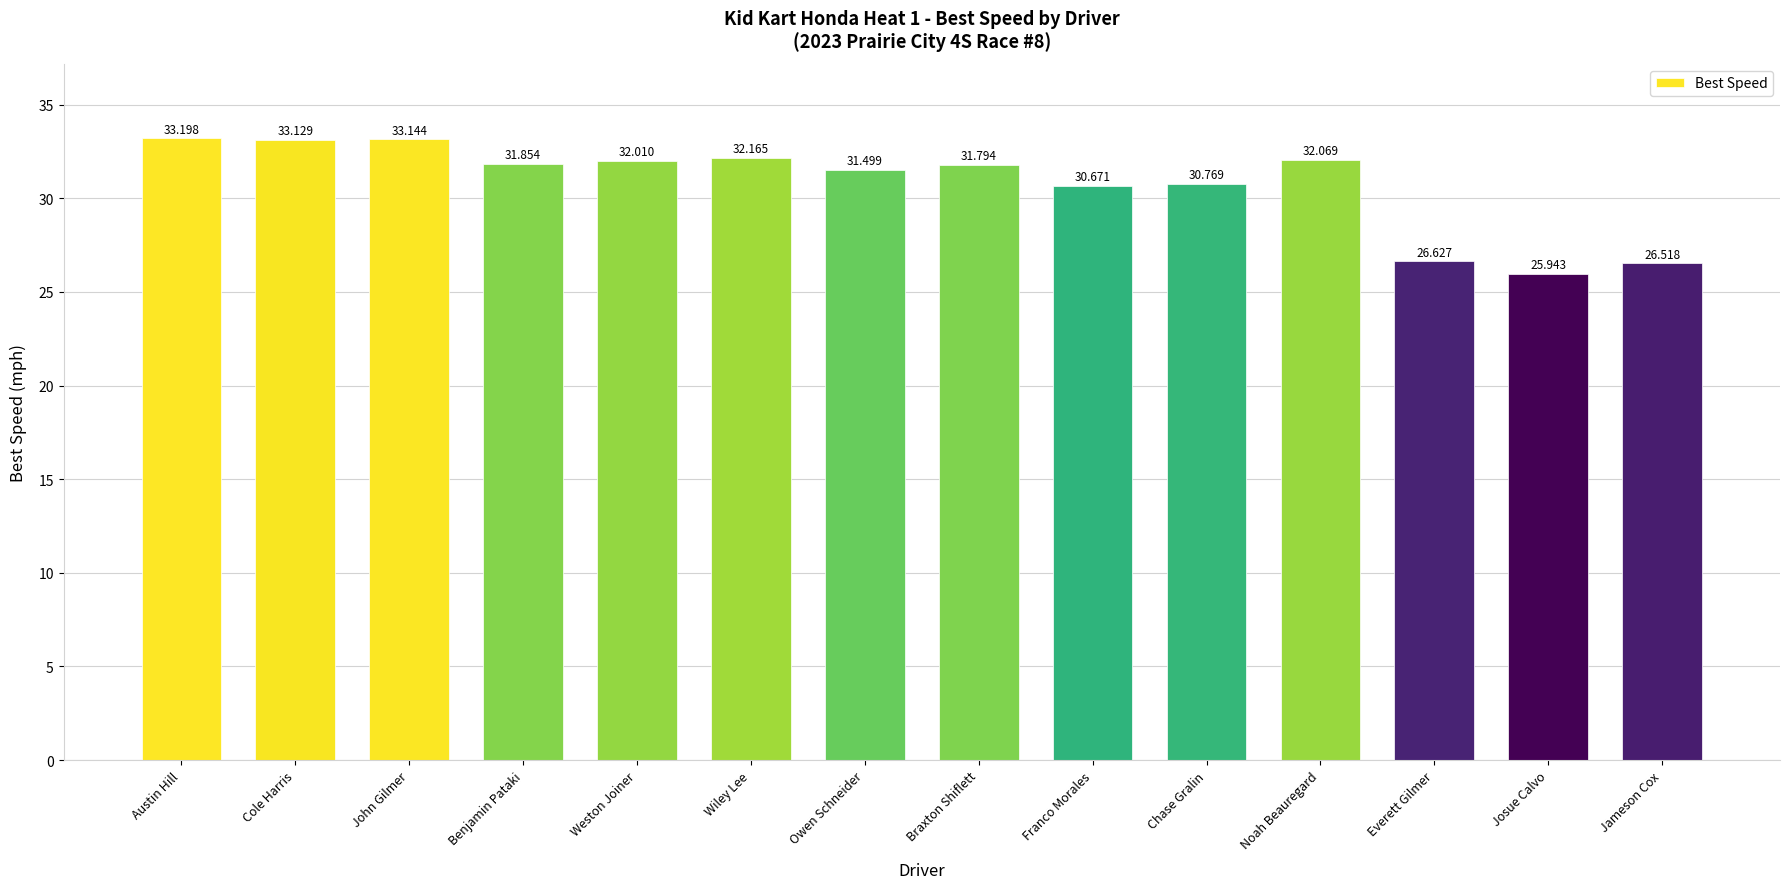

Reading right to left, extract all data points from this chart.

26.5	25.9	26.6	32.1	30.8	30.7	31.8	31.5	32.2	32.0	31.9	33.1	33.1	33.2